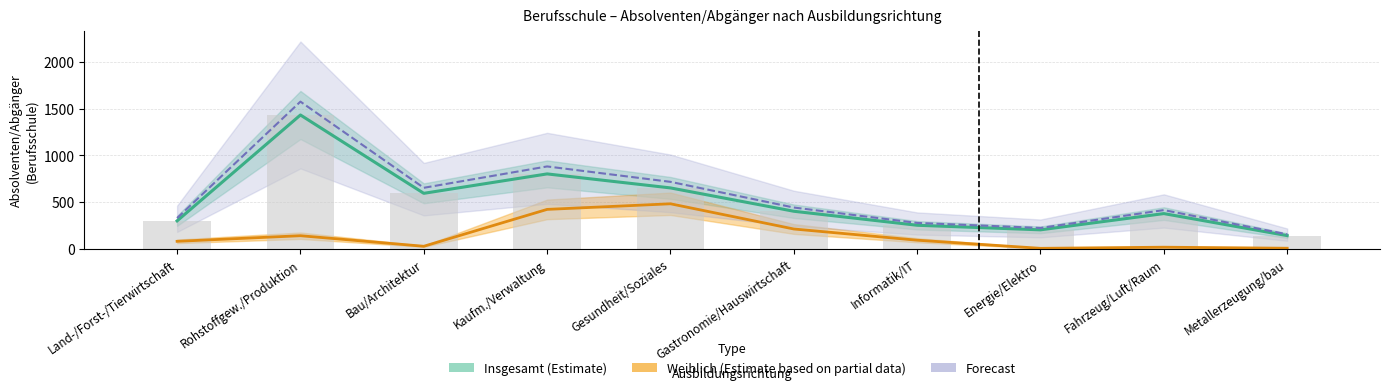

Reading left to right, transcribe all the data shown in this chart.

Insgesamt (Estimate): Land-/Forst-/Tierwirtschaft=297.0	Rohstoffgew./Produktion=1431.0	Bau/Architektur=592.0	Kaufm./Verwaltung=800.0	Gesundheit/Soziales=650.0	Gastronomie/Hauswirtschaft=400.0	Informatik/IT=250.0	Energie/Elektro=201.0	Fahrzeug/Luft/Raum=375.0	Metallerzeugung/bau=139.0
Weiblich (Estimate based on partial data): Land-/Forst-/Tierwirtschaft=78.0	Rohstoffgew./Produktion=138.0	Bau/Architektur=25.0	Kaufm./Verwaltung=420.0	Gesundheit/Soziales=480.0	Gastronomie/Hauswirtschaft=210.0	Informatik/IT=90.0	Energie/Elektro=3.0	Fahrzeug/Luft/Raum=15.0	Metallerzeugung/bau=4.0
Forecast: Land-/Forst-/Tierwirtschaft=326.7	Rohstoffgew./Produktion=1574.1	Bau/Architektur=651.2	Kaufm./Verwaltung=880.0	Gesundheit/Soziales=715.0	Gastronomie/Hauswirtschaft=440.0	Informatik/IT=275.0	Energie/Elektro=221.1	Fahrzeug/Luft/Raum=412.5	Metallerzeugung/bau=152.9